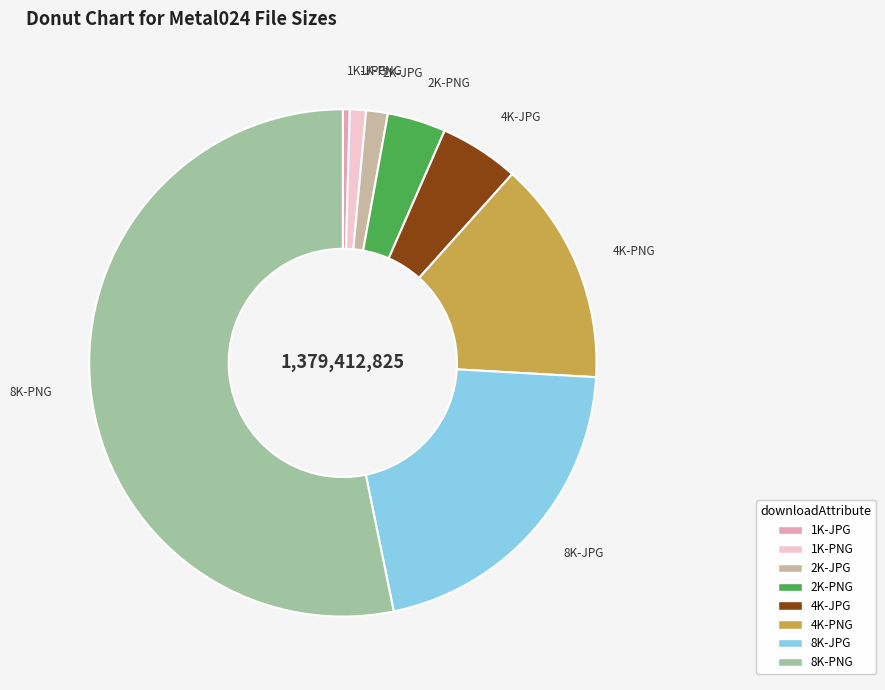

Which slice is the largest?

8K-PNG